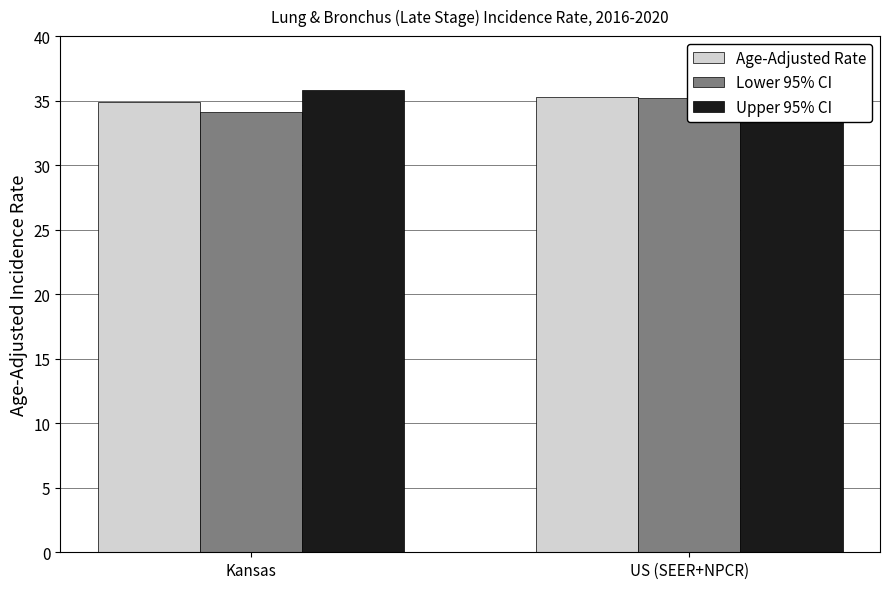

What is the label of the 2nd bar from the right?

Kansas